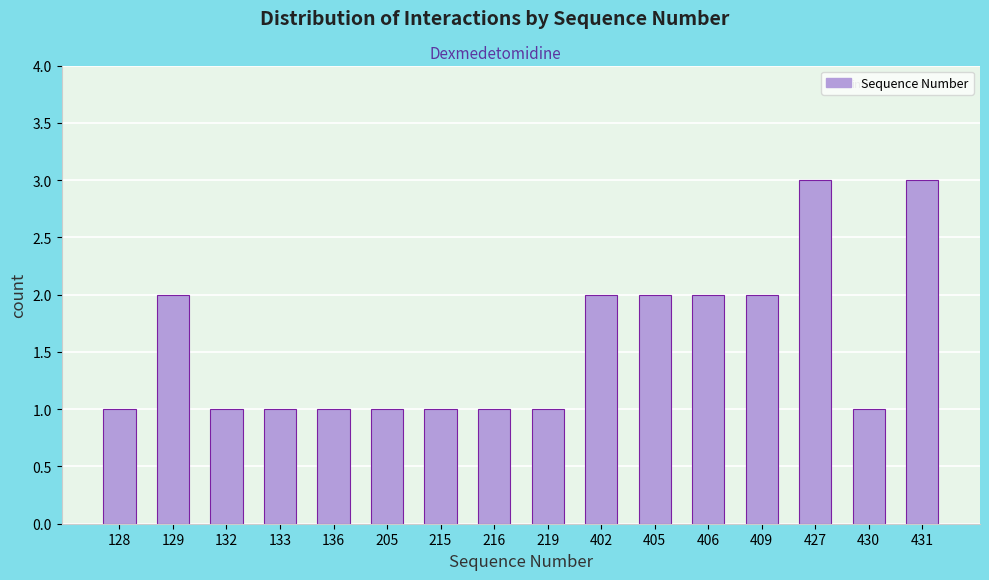

Reading left to right, transcribe all the data shown in this chart.

1	2	1	1	1	1	1	1	1	2	2	2	2	3	1	3